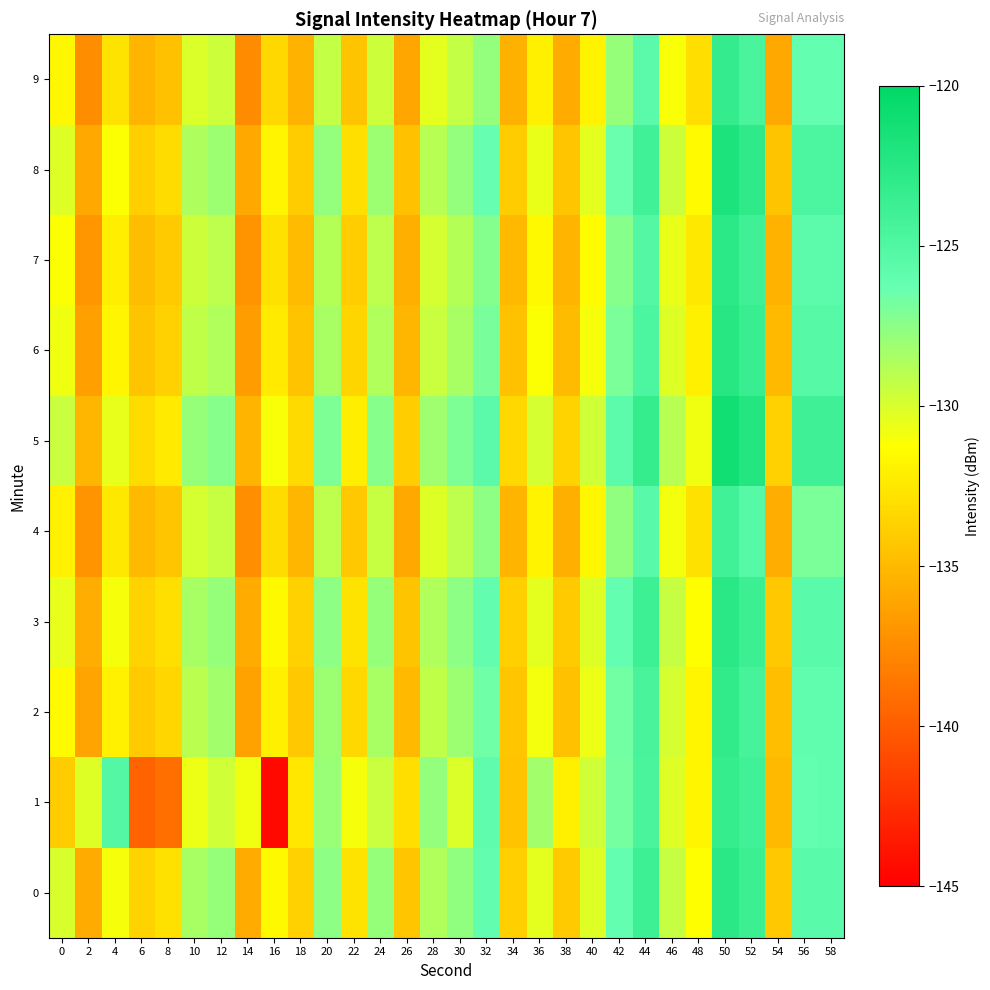

Rank the series at 54 from highest to lowest value.

5, 0, 3, 8, 2, 1, 6, 7, 4, 9